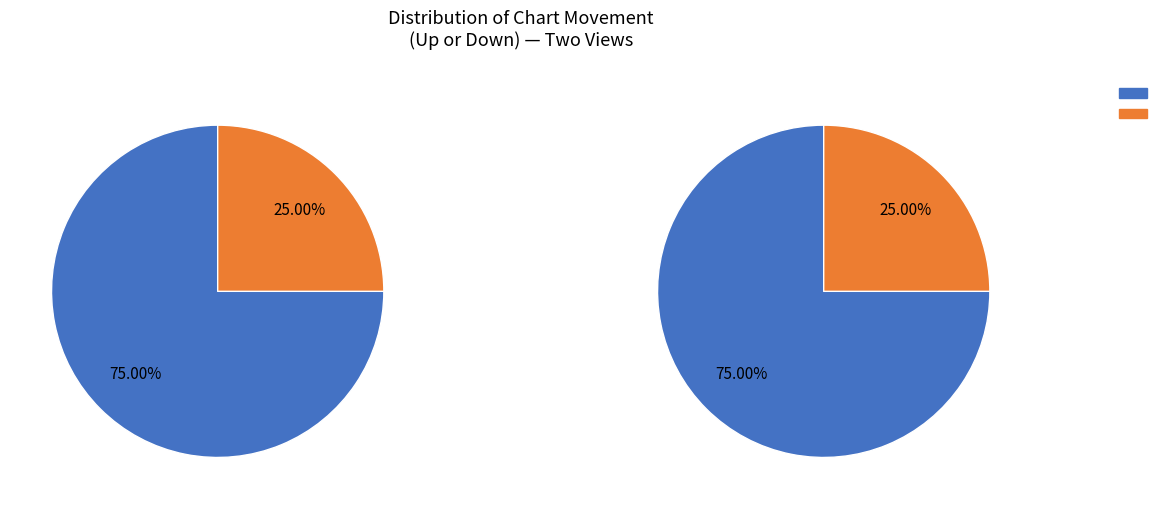

To the nearest percent, what percentage of the pie is up?

75%